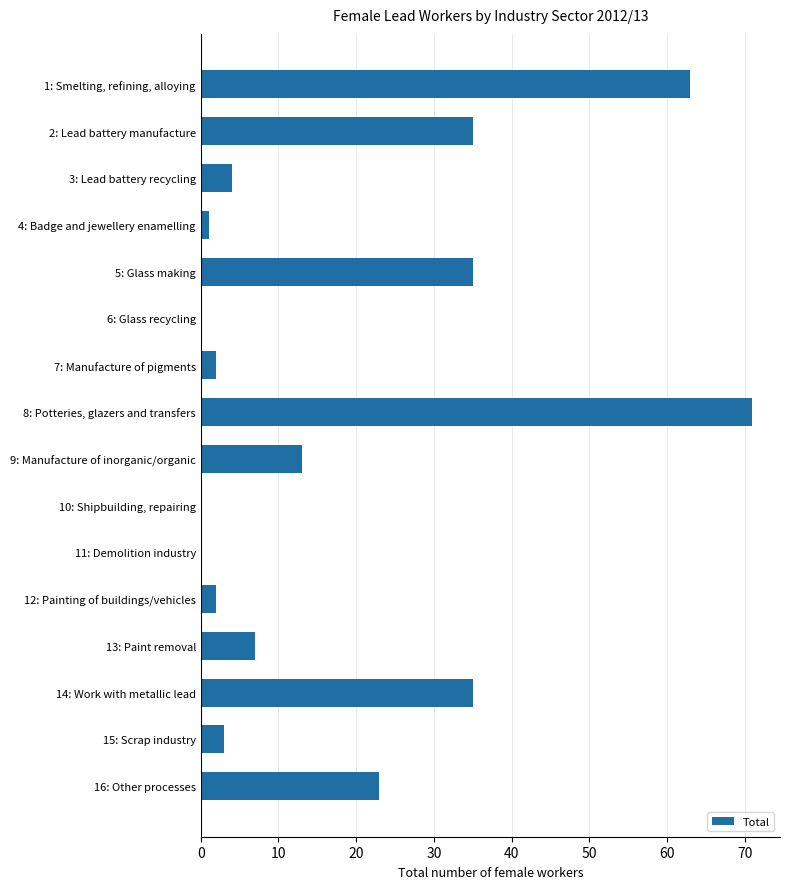

Which label corresponds to the largest value in the chart?

8: Potteries, glazers and transfers